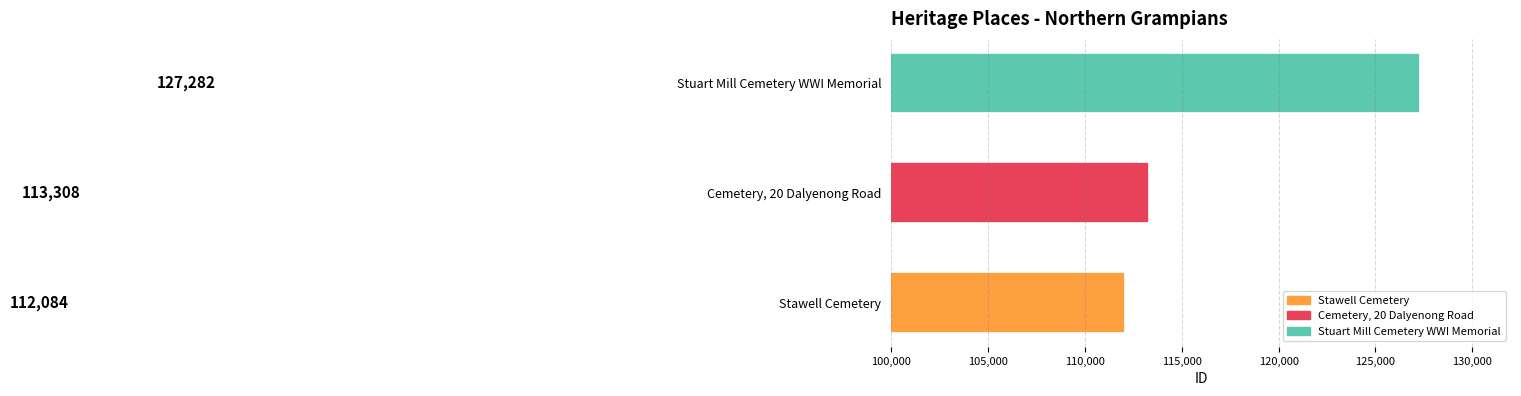

How many values are below 113308?

1